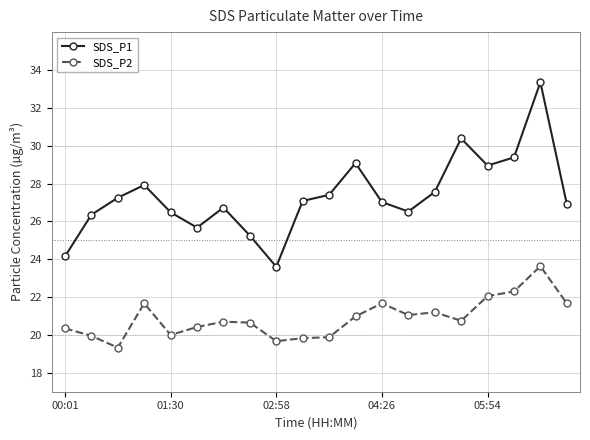

What are all the series names shown in the legend?

SDS_P1, SDS_P2